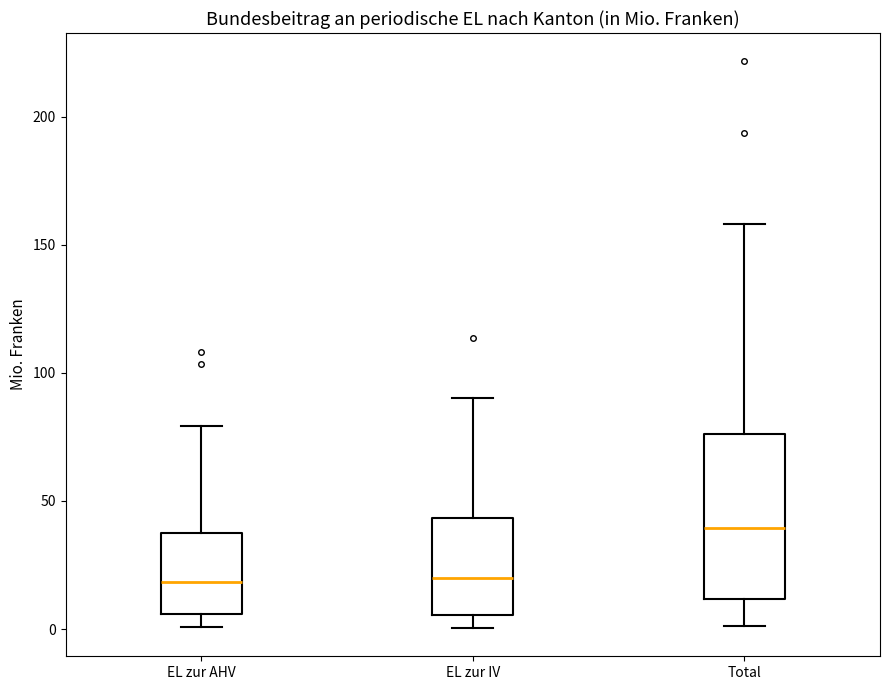

Where is the upper edge of the box for Total on the y-axis? The values are not printed on the chart, so give them approximately, as read against the axis.

75